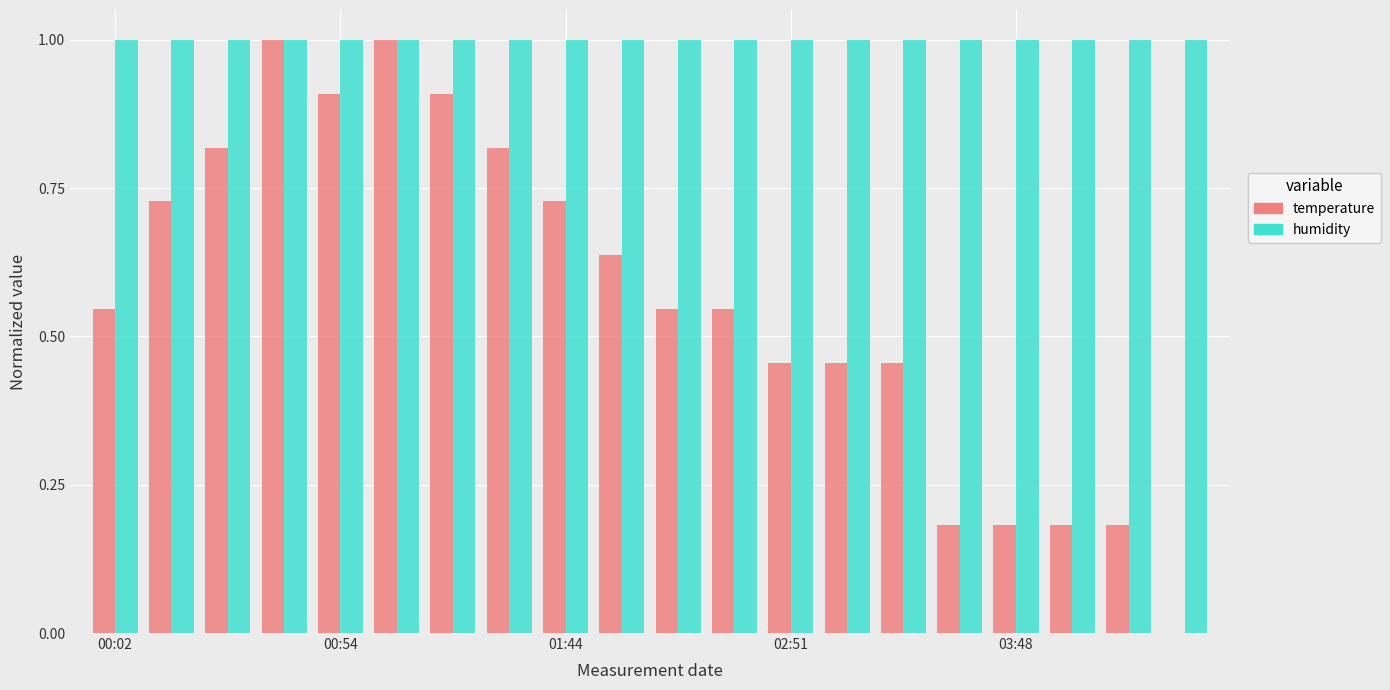

Which series has the widest spread of values?

temperature